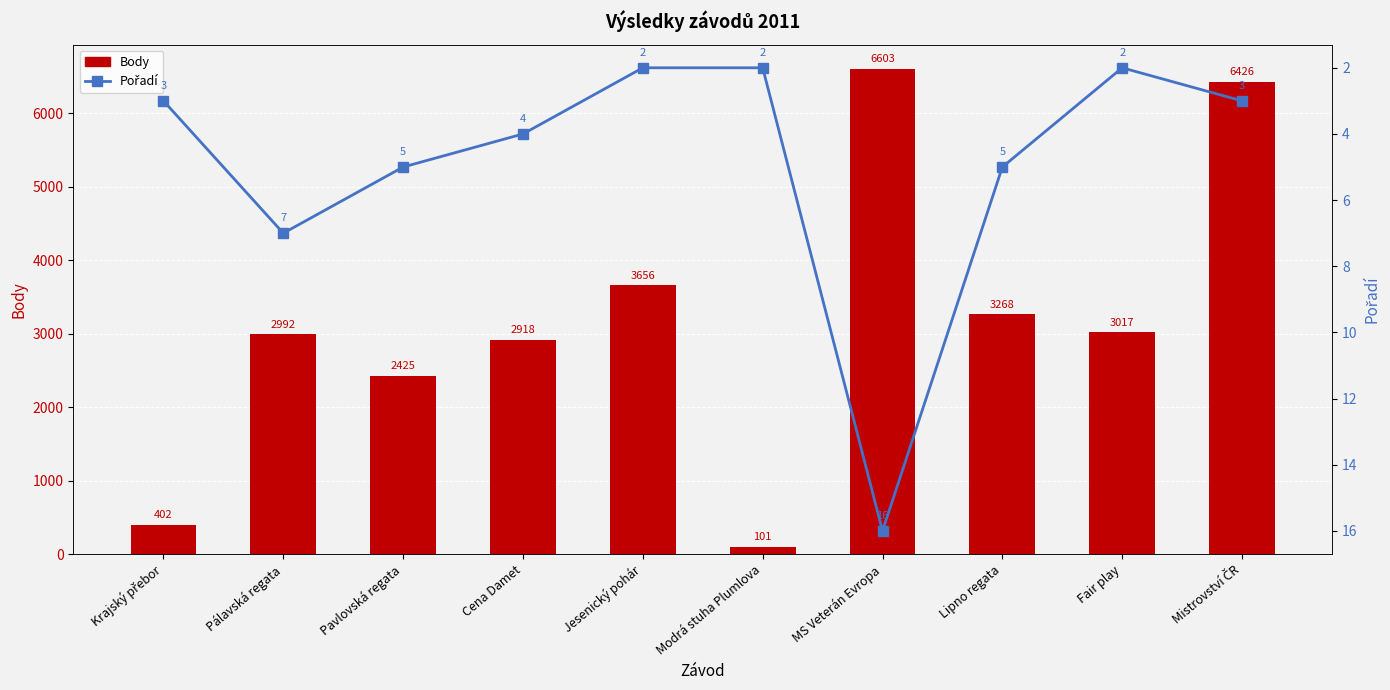

Count the number of categories in the chart.

10